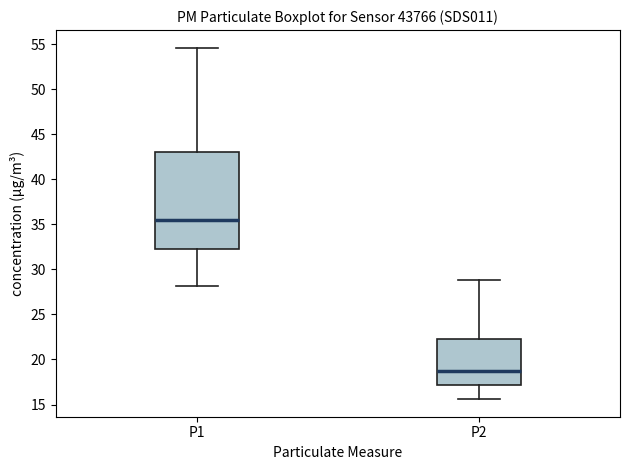

Reading left to right, read every box against the y-axis: the position of its median line, the range the box covers, and the ends of its whiskers. The values are not printed on the chart, so give them approximately, as read against the axis.

P1: median 35.5, box 32.5 to 43.0, whiskers 28.0 to 54.5
P2: median 19.0, box 17.0 to 22.5, whiskers 15.5 to 29.0